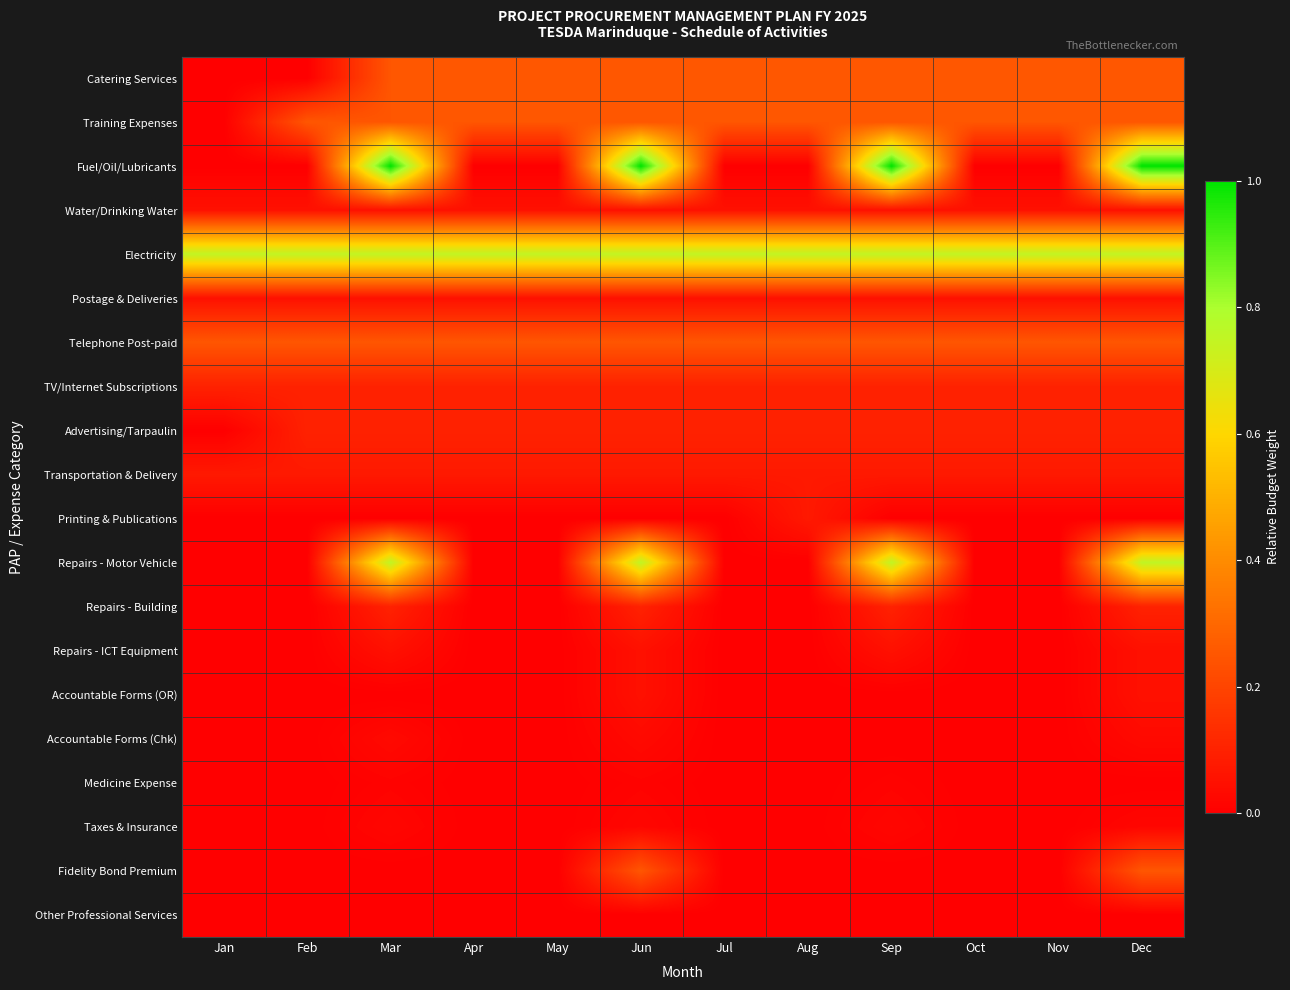

Which has a higher value, Jan or Feb?

Jan